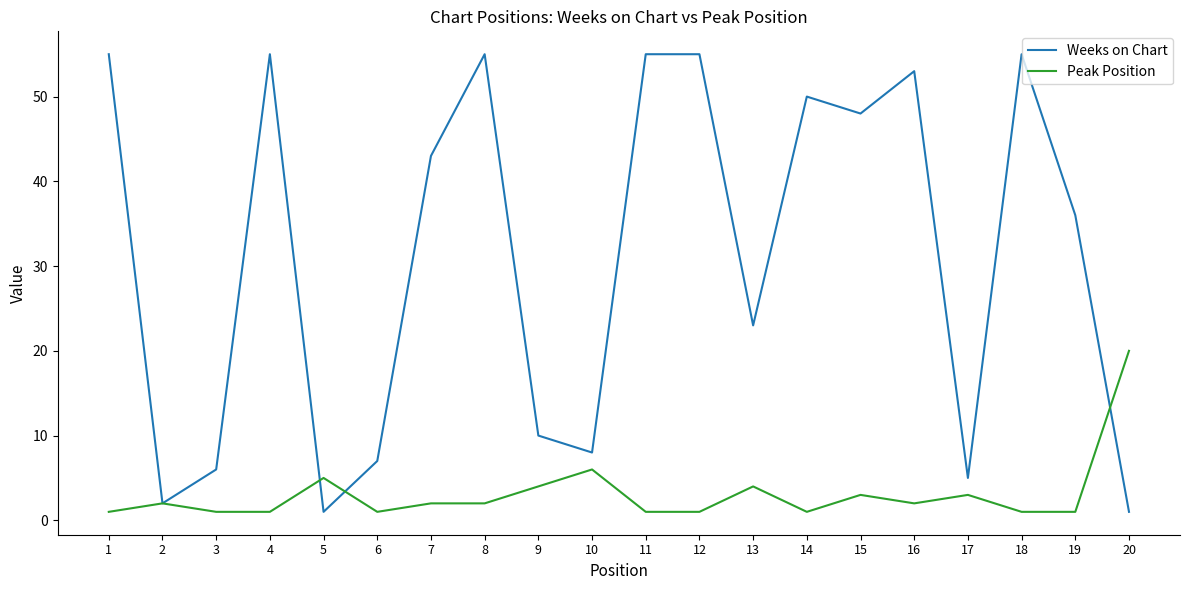

Is the value of Peak Position at 20 greater than the value of Weeks on Chart at 15?

No